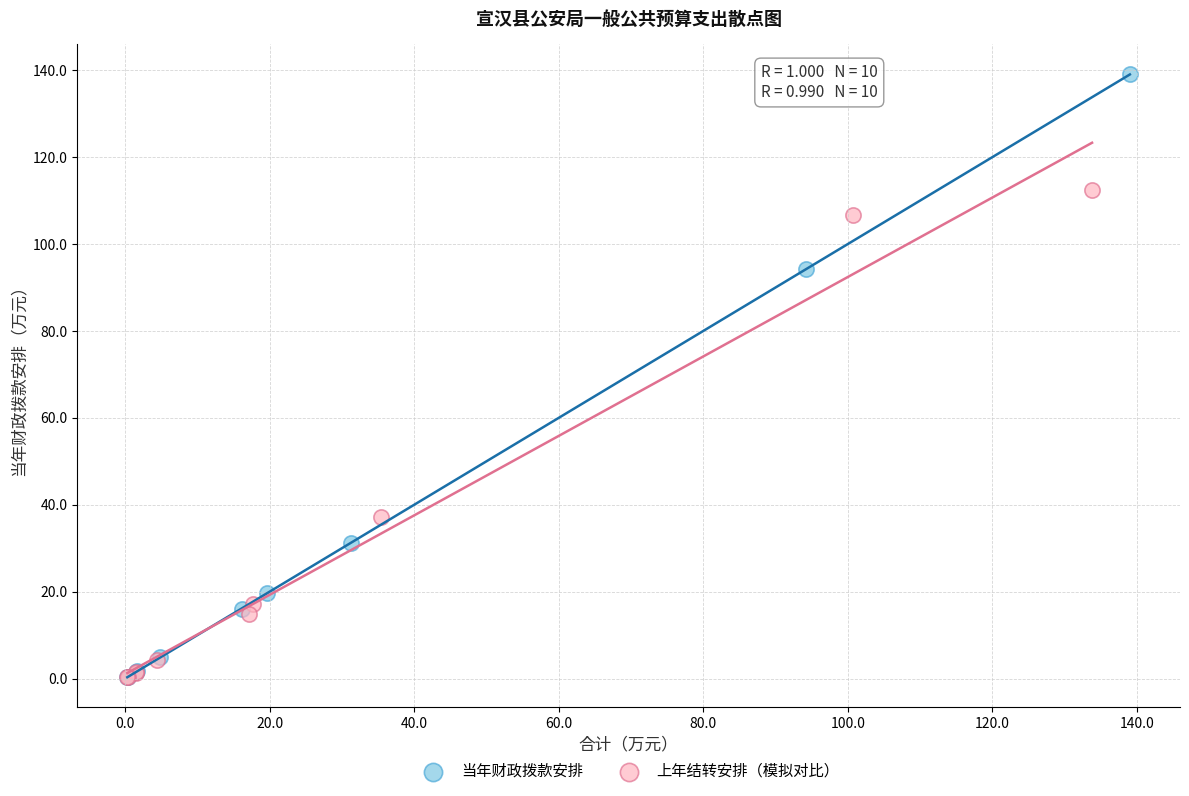

Which series has the widest spread of Y values?

当年财政拨款安排